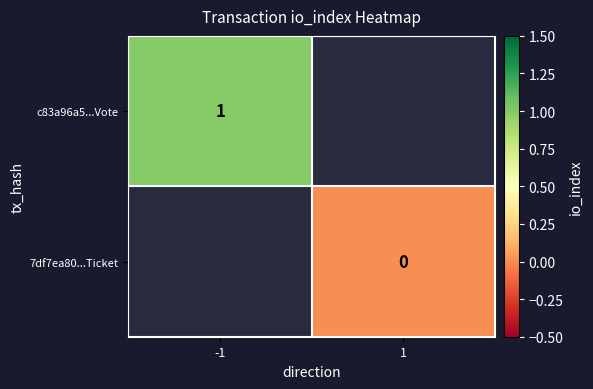

The value of c83a96a5...Vote at -1 is 1. True or false?

True